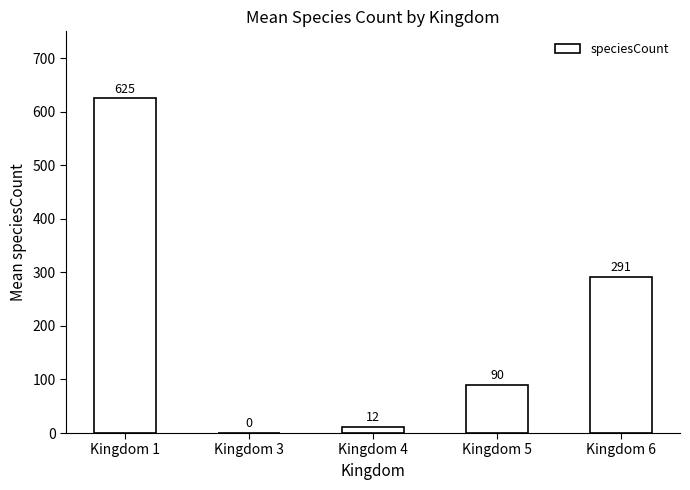

Are the bars horizontal?

No